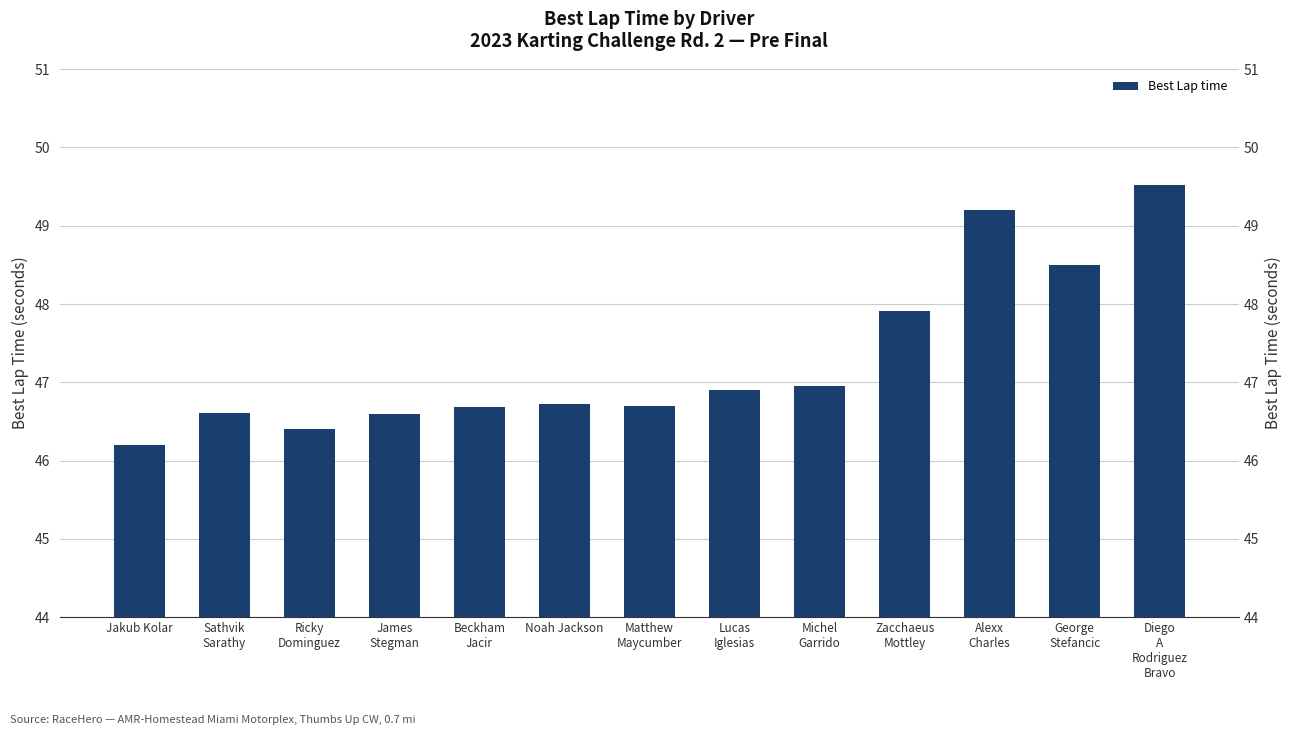

What is the change in value from Beckham
Jacir to George
Stefancic?

+1.8